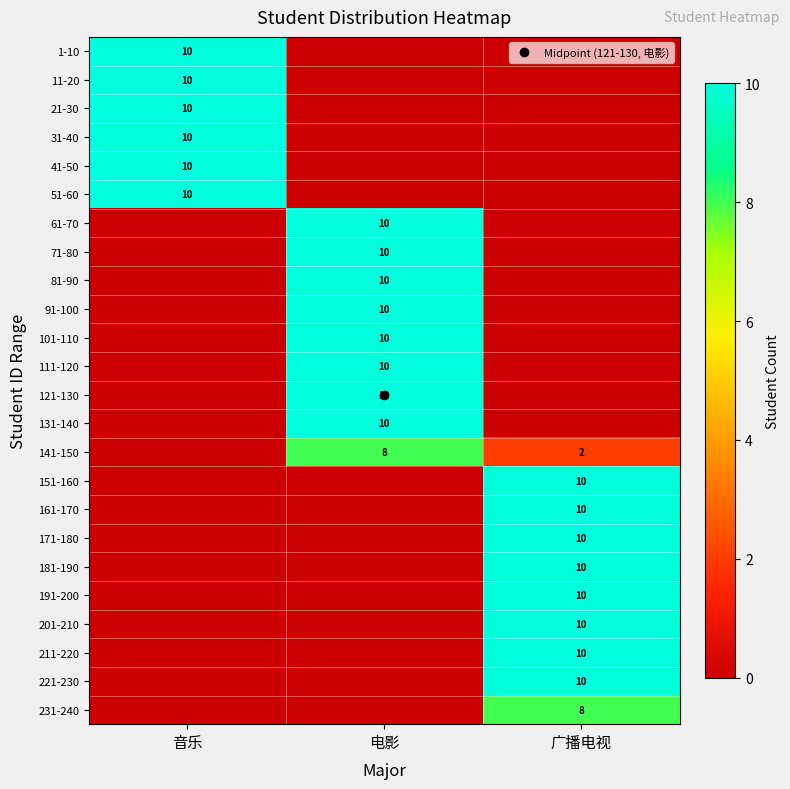

At which category is the sum across all series the highest?

广播电视